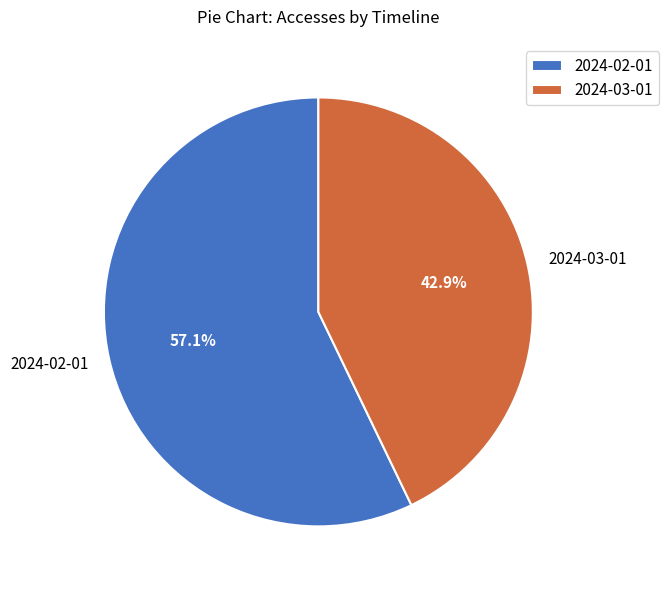

To the nearest percent, what percentage of the pie is 2024-02-01?

57%